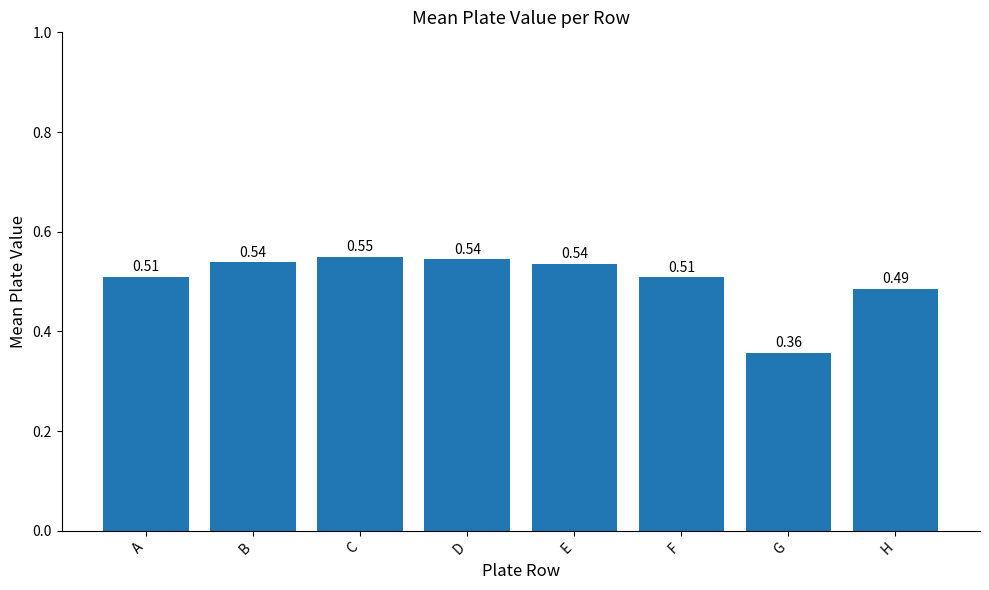

At which category does the chart reach its minimum across all series?

G